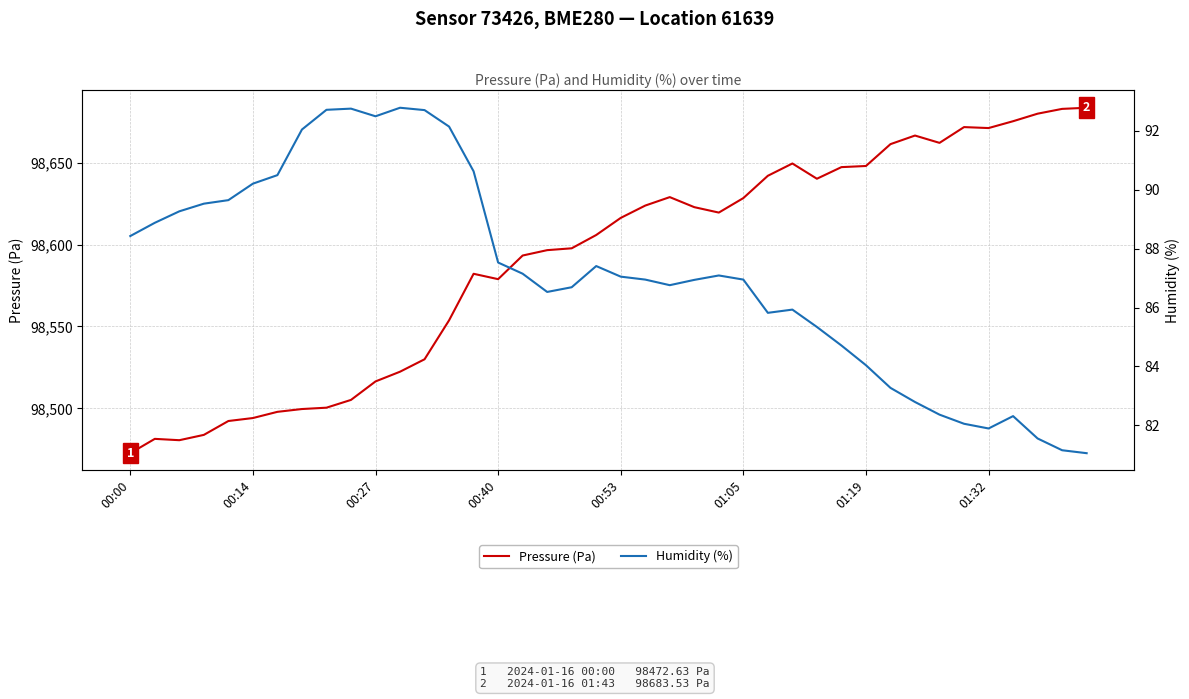

What is the total value across all series at 28?

98725.5